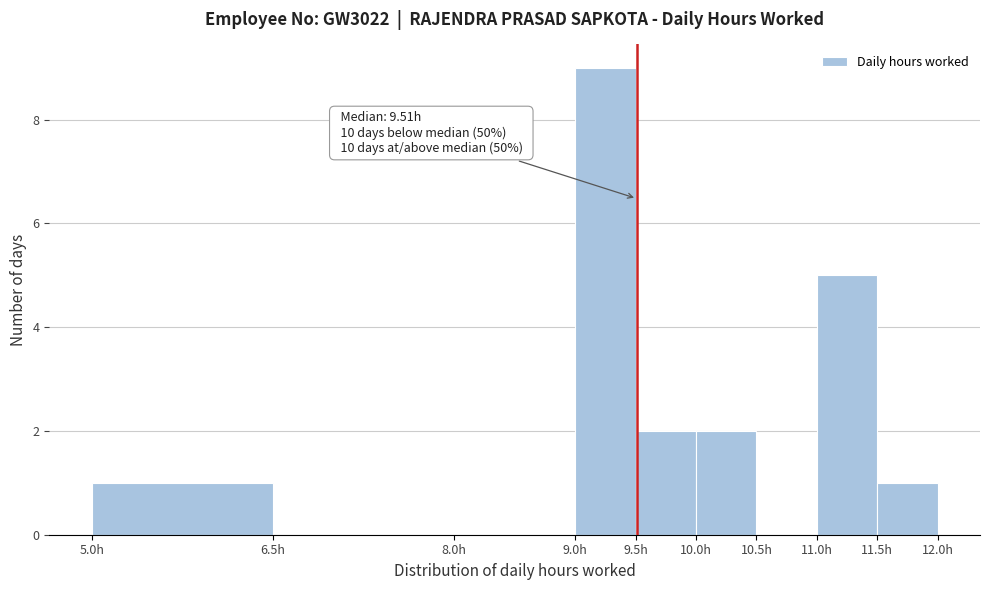

Over which range of the x-axis is the bar tallest?

9.0 to 9.5